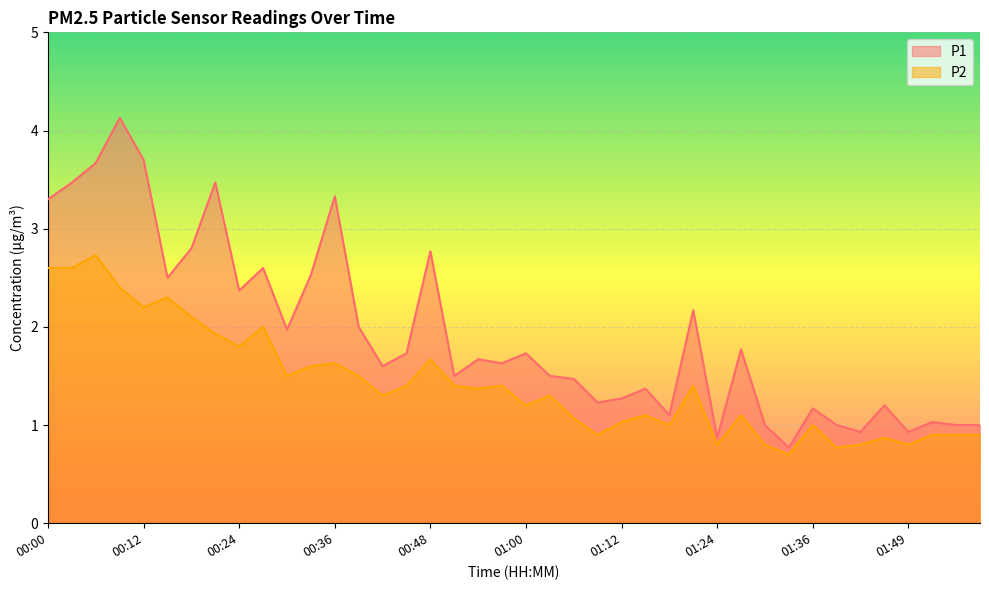

What is the maximum value shown in the chart?

4.1